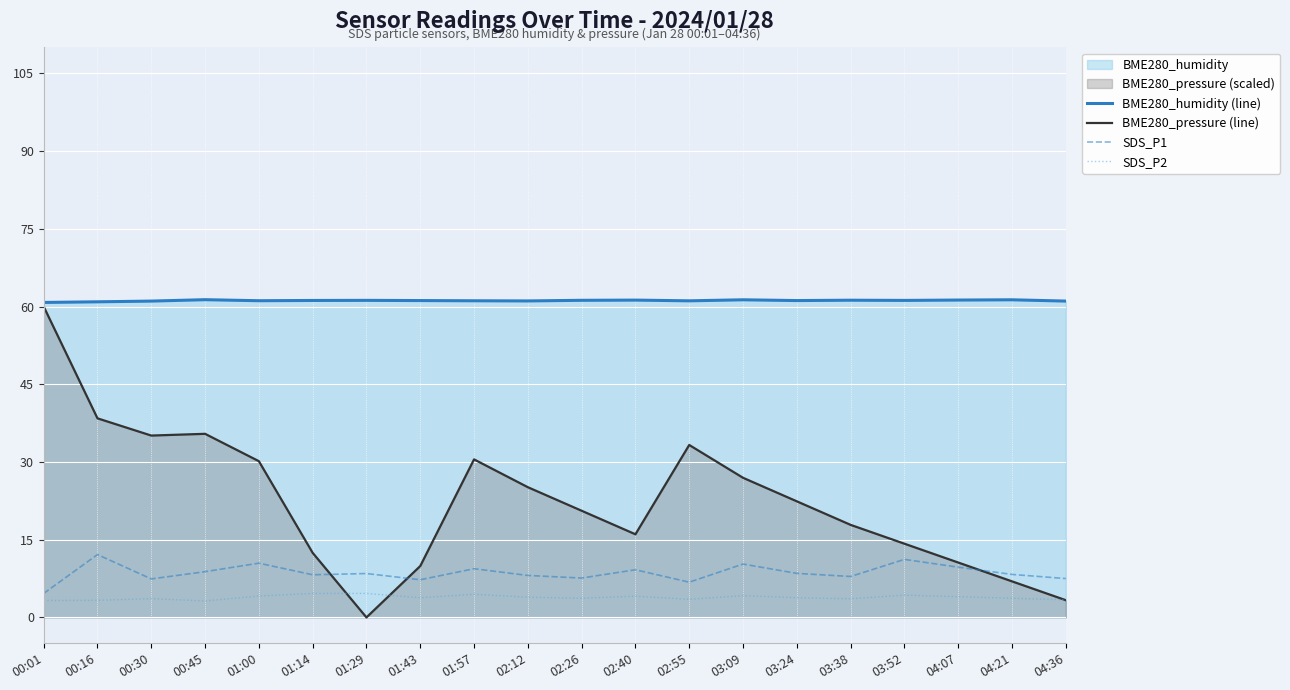

What is the spread (max minus min) of values at 01:43?

57.4